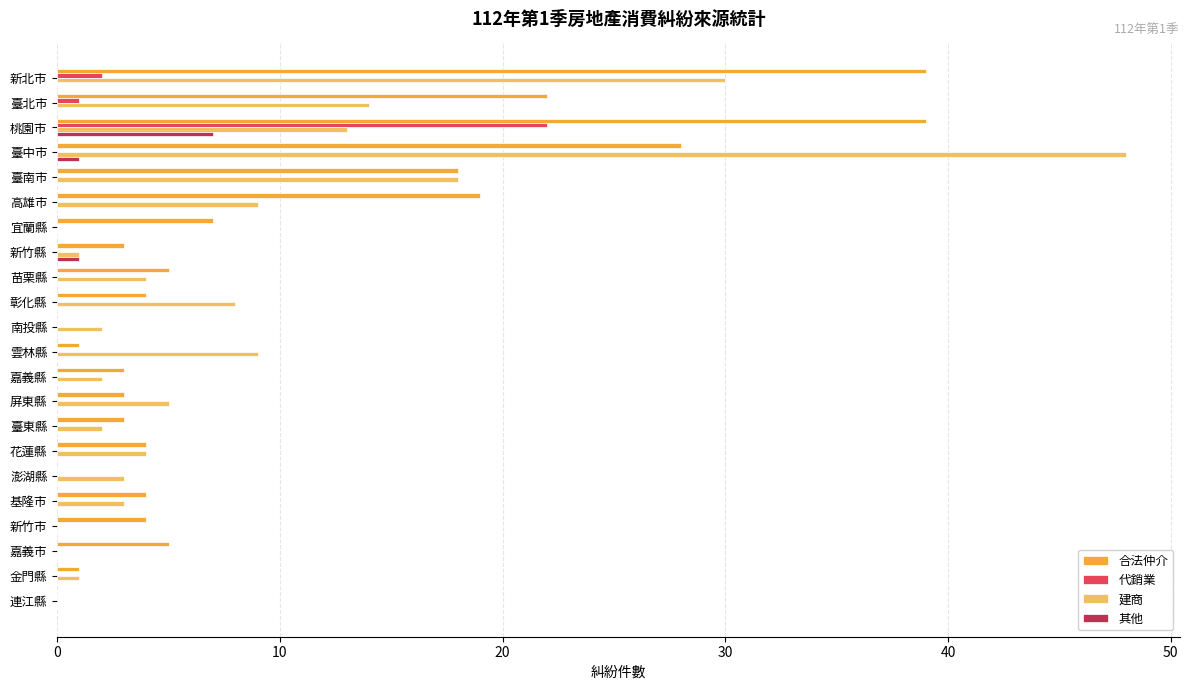

The value of 合法仲介 at 連江縣 is 0. True or false?

True